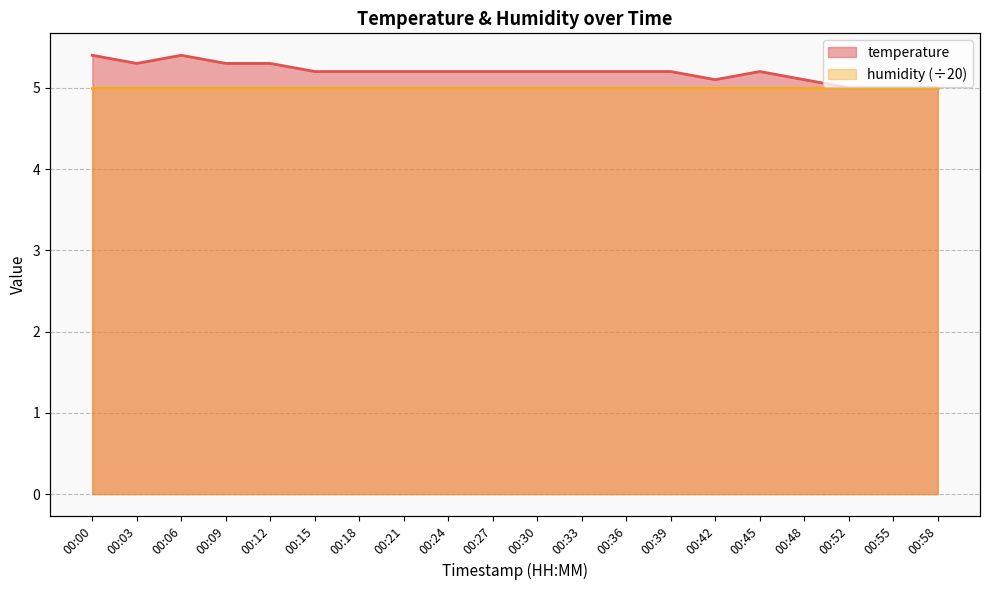

What is the average value?

5.2